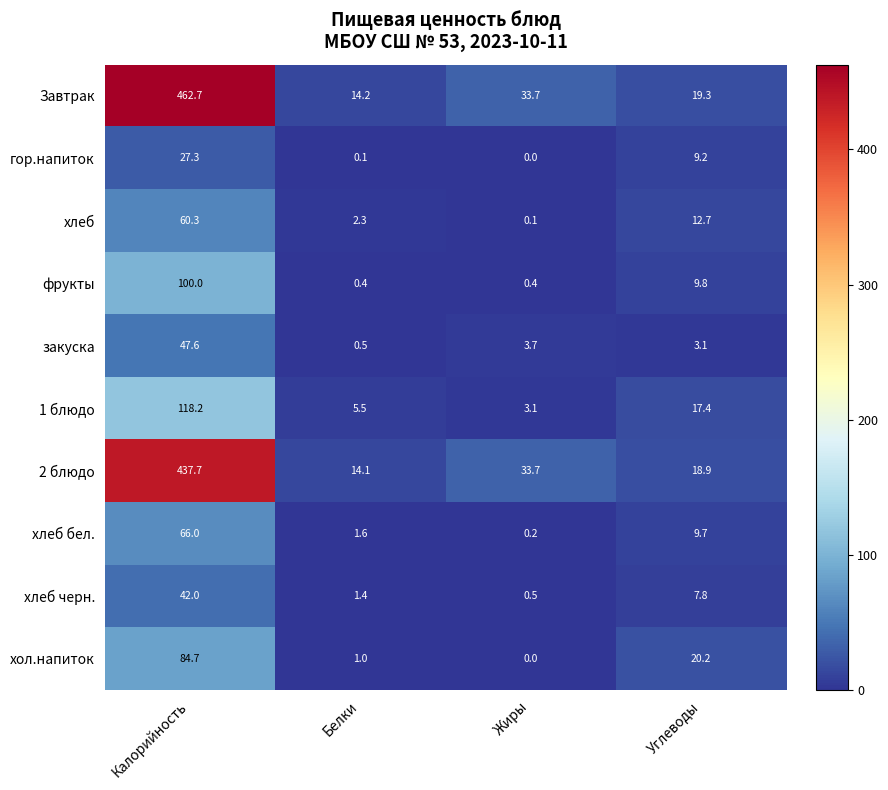

The value of хол.напиток at Жиры is 0.0. True or false?

True